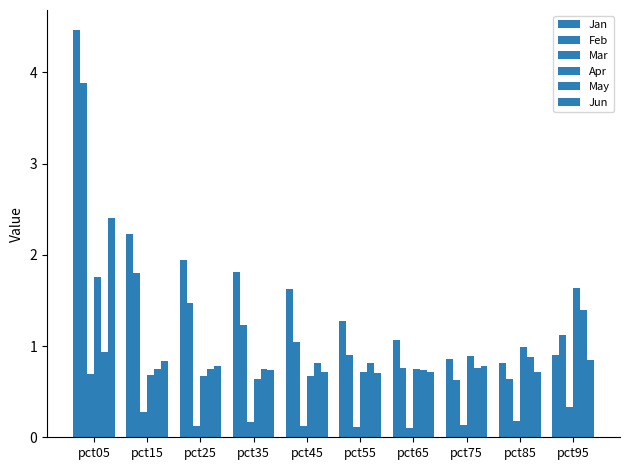

What is the smallest value displayed?

0.1